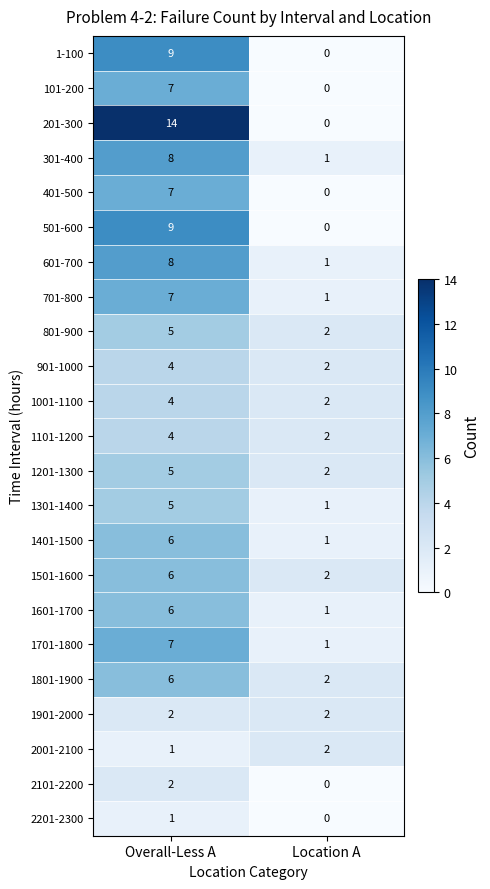

What is the average value of the 1801-1900 series?

4